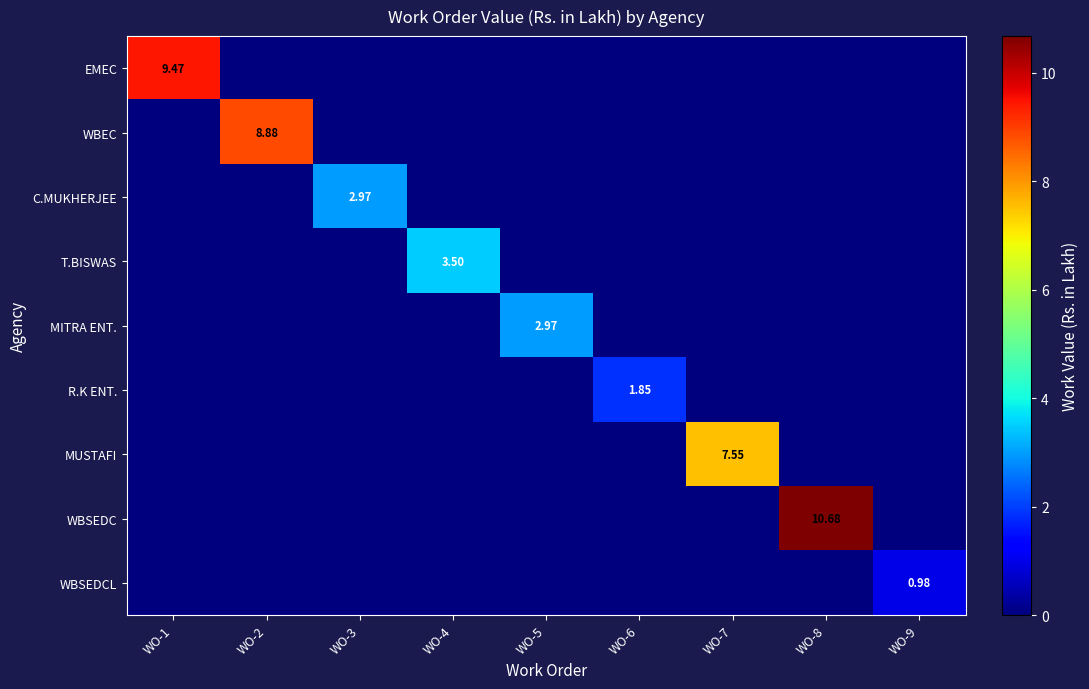

What is the sum of the R.K ENT. values at WO-6 and WO-1?

1.9